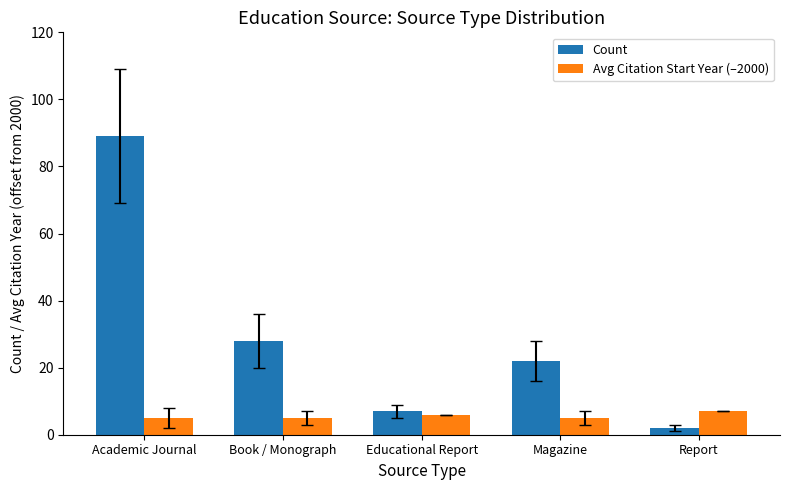

What are all the series names shown in the legend?

Count, Avg Citation Start Year (–2000)